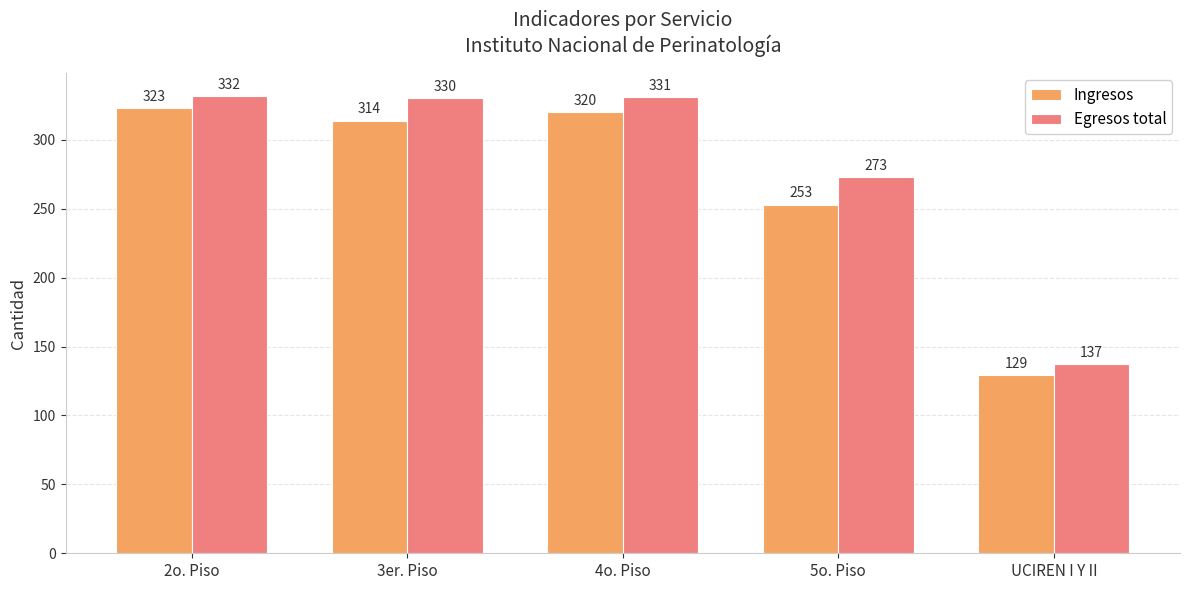

Does the chart contain stacked bars?

No